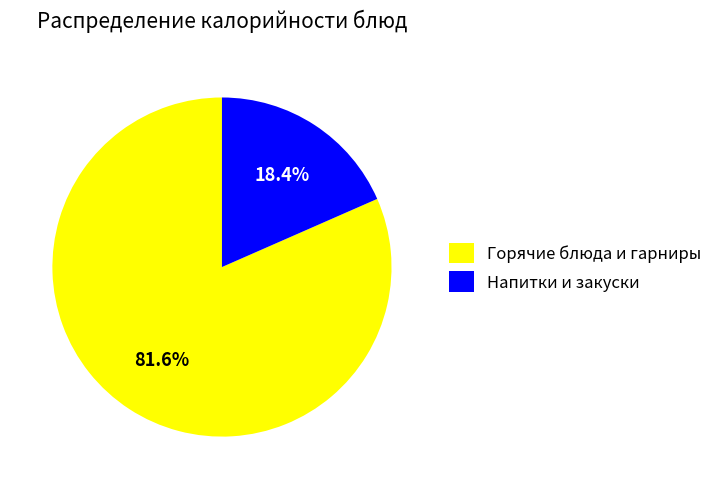

Combined, what portion of the pie is Напитки и закуски and Горячие блюда и гарниры?

100.0%